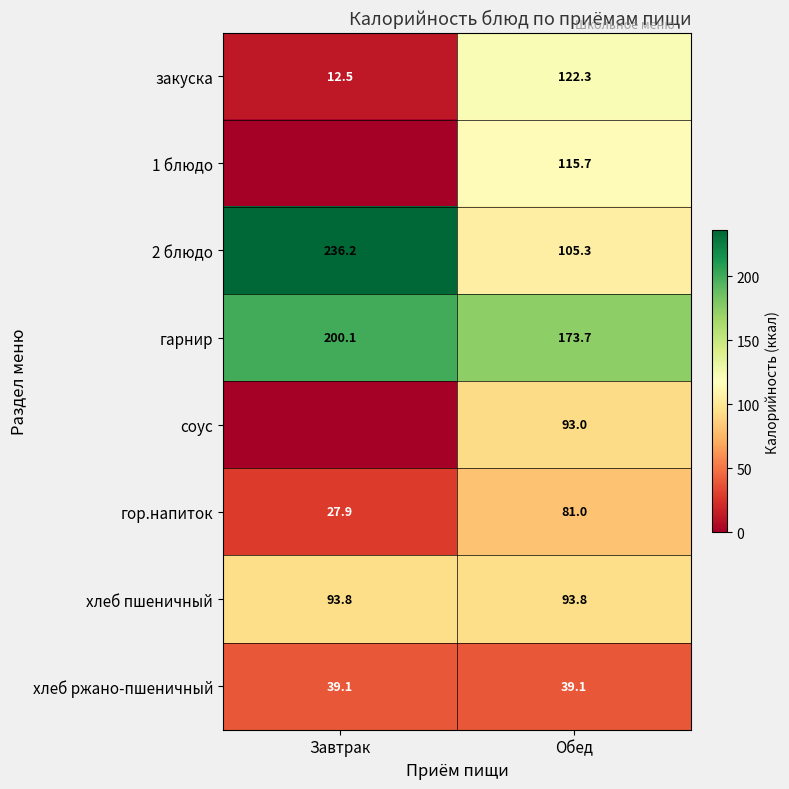

How many values in the закуска series are below 122?

1